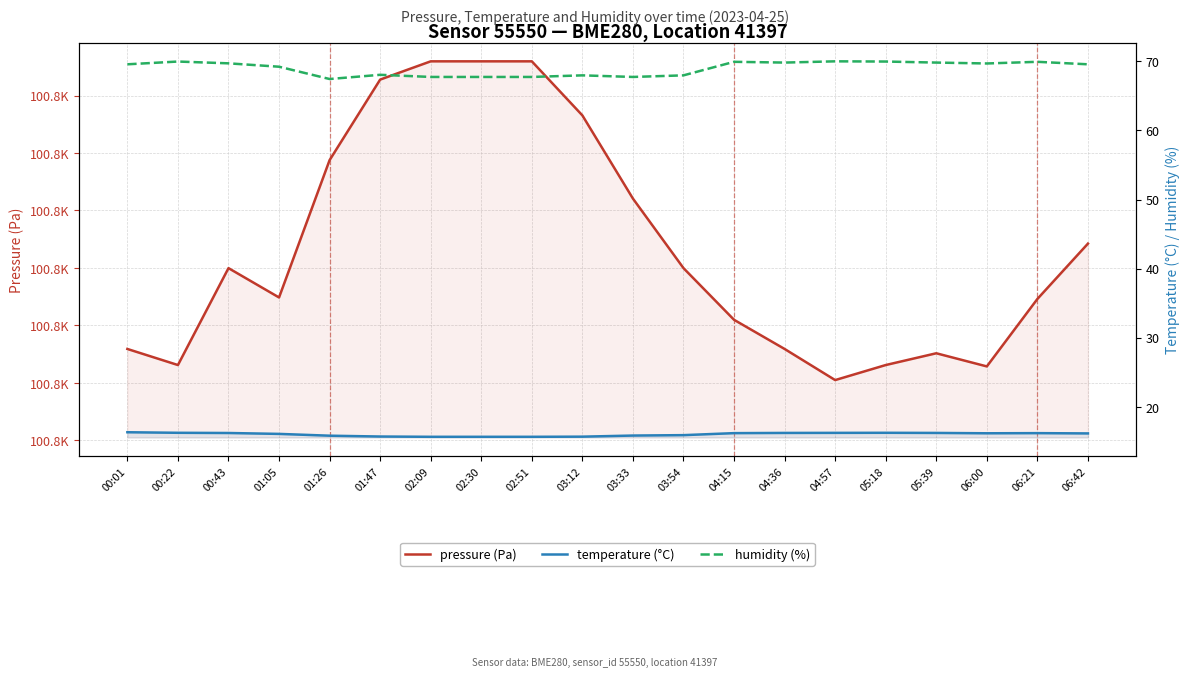

Where does the temperature (°C) series first go above 16?

00:01